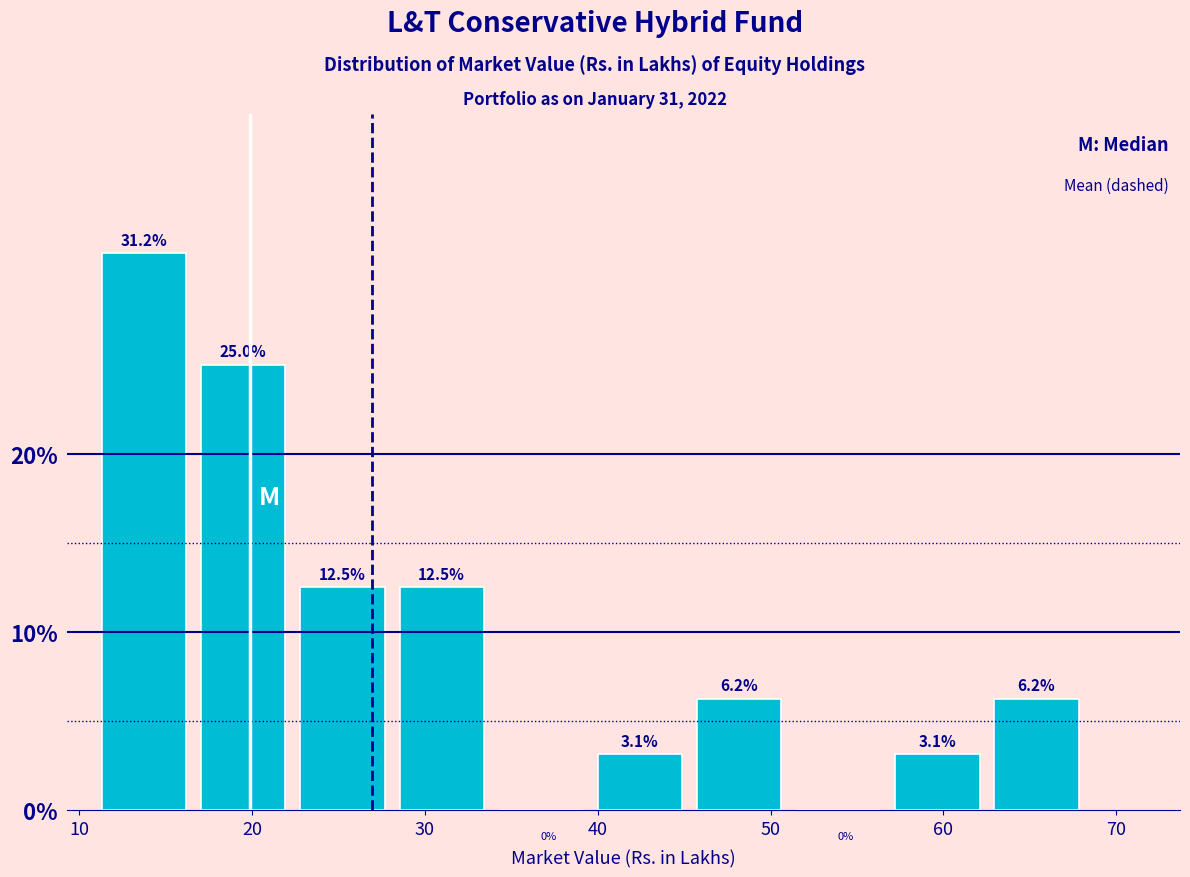

Reading left to right, transcribe this chart: for each bar, give the range it covers on the x-axis and its height. The bar edges are not printed on the chart, so give them approximately, as read against the axis.

11 to 17: 31.2
17 to 23: 25.0
23 to 29: 12.5
29 to 34: 12.5
34 to 40: 0.0
40 to 46: 3.1
46 to 51: 6.2
51 to 57: 0.0
57 to 63: 3.1
63 to 69: 6.2